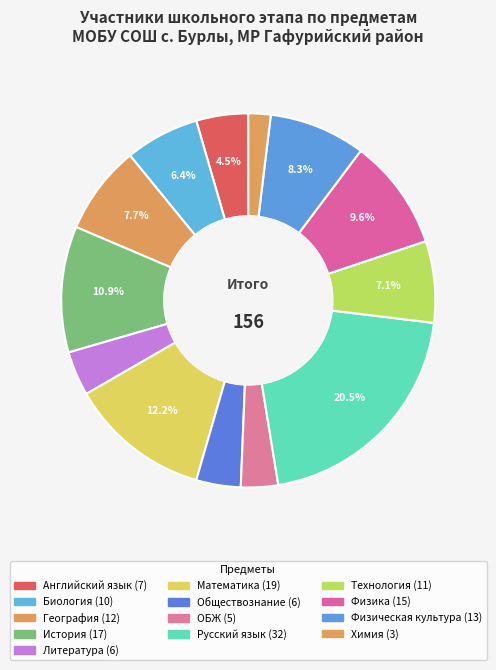

Approximately how many times larger is the value at Физическая культура compared to Литература?

2.2